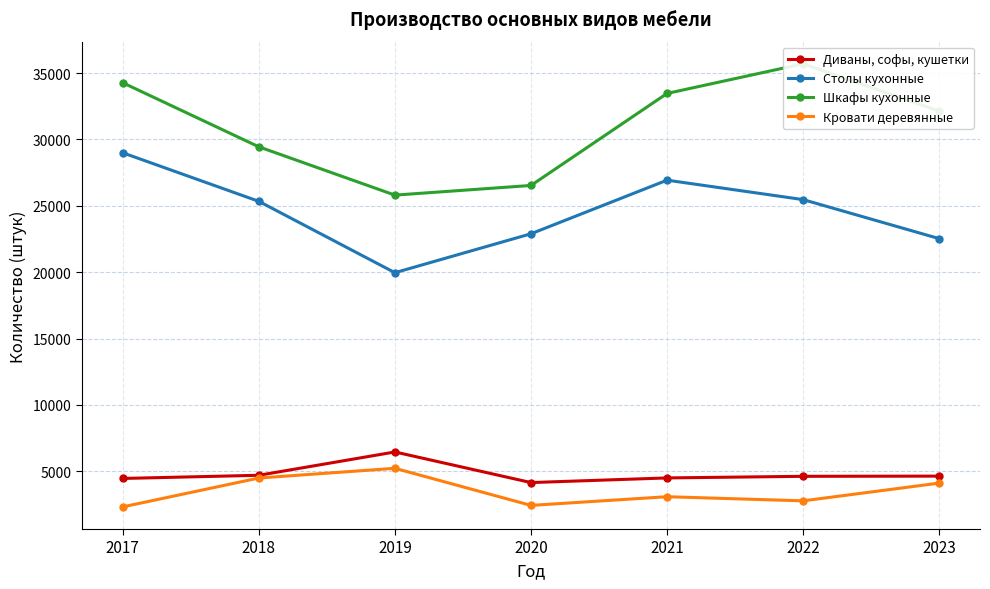

At which label does Диваны, софы, кушетки reach its minimum?

2020